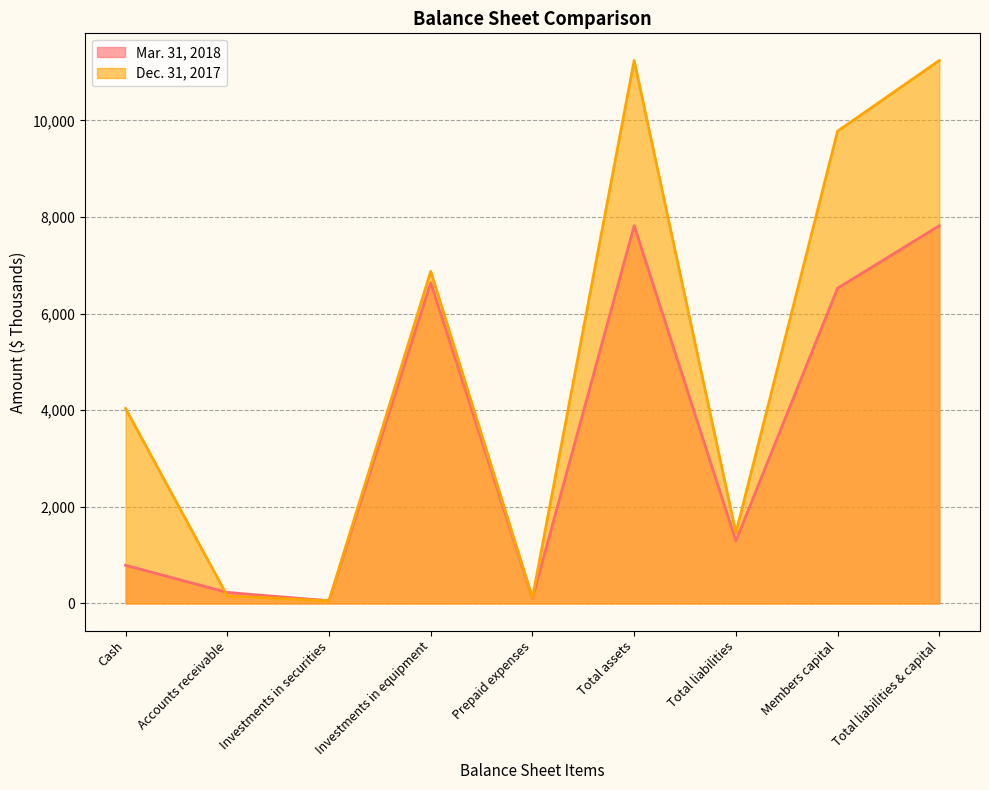

Reading right to left, transcribe all the data shown in this chart.

Mar. 31, 2018: 7819	6525	1294	7819	109	6637	55	228	790
Dec. 31, 2017: 11239	9776	1463	11239	118	6875	55	156	4035